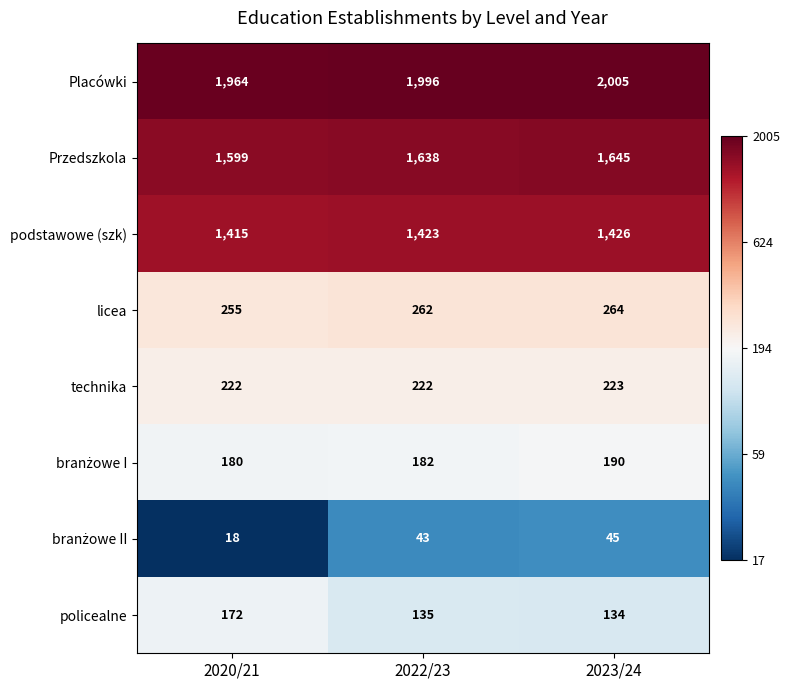

Which series changed the most between 2020/21 and 2023/24?

Przedszkola